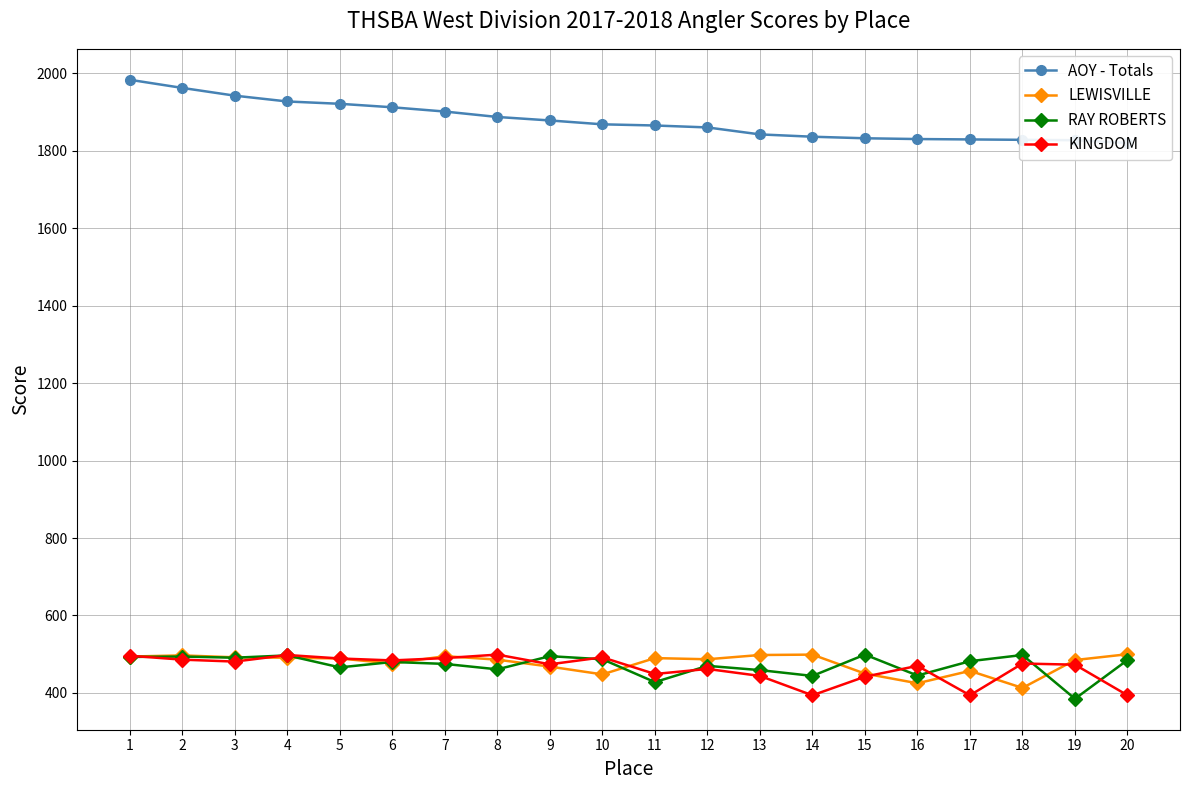

Rank the categories by KINGDOM value from highest to lowest.

8, 4, 1, 10, 7, 5, 2, 6, 3, 18, 9, 19, 16, 12, 11, 13, 15, 14, 17, 20